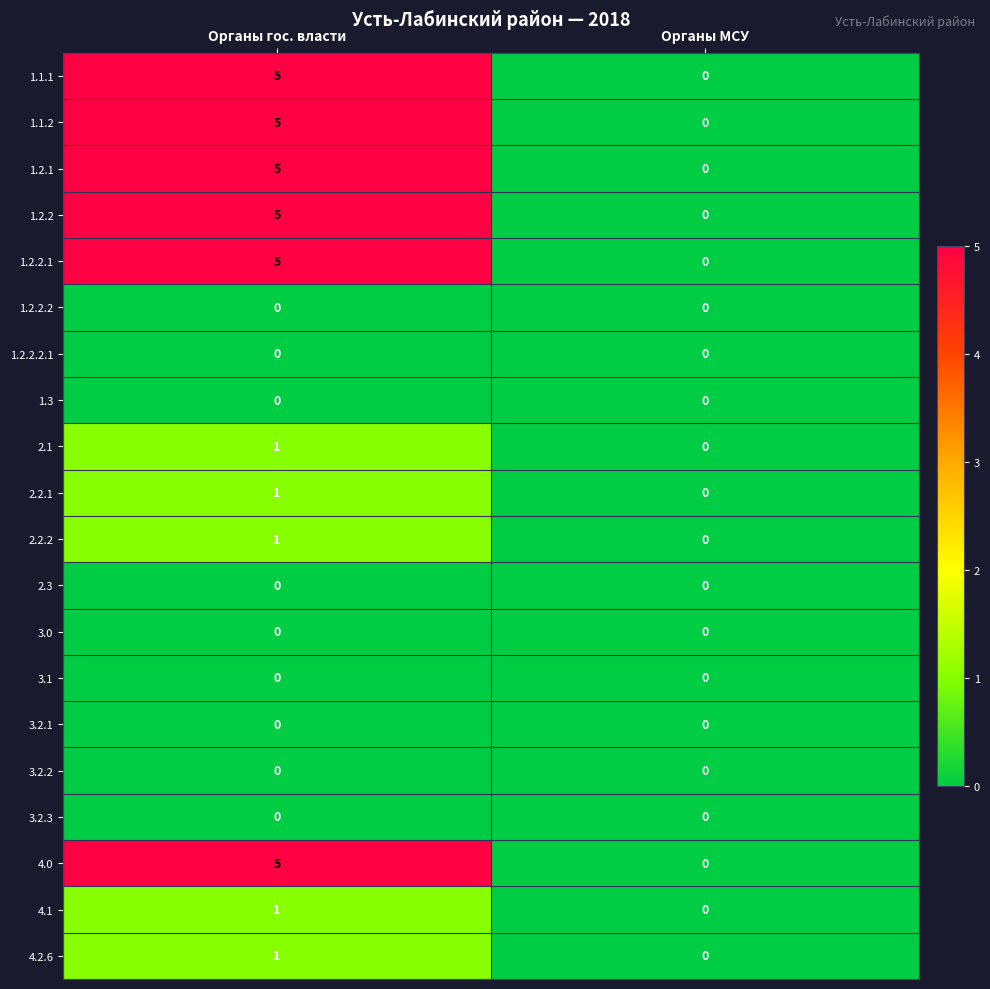

What is the sum of all 1.2.2.1 values?

5